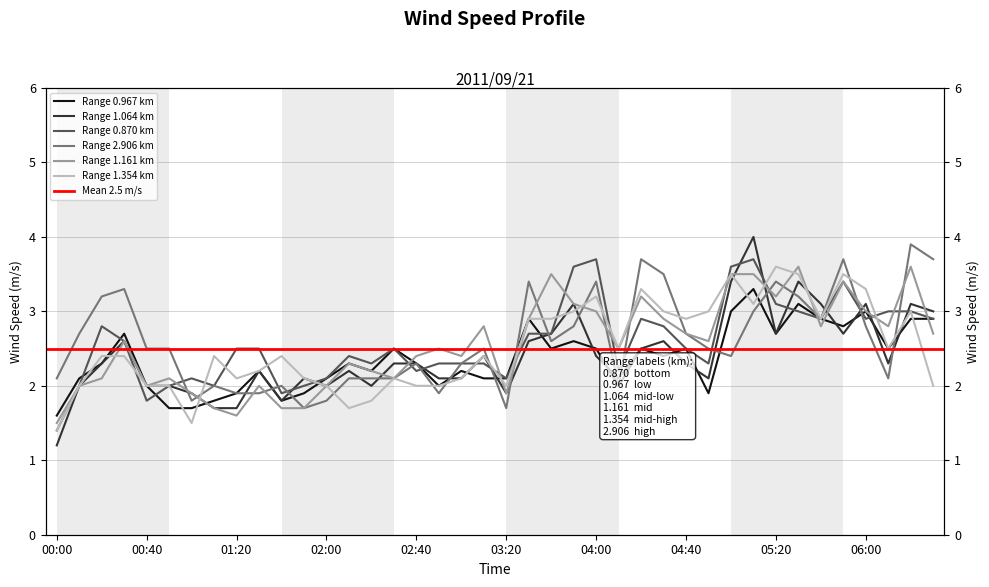

At how many categories does at least one series exceed 3?

17